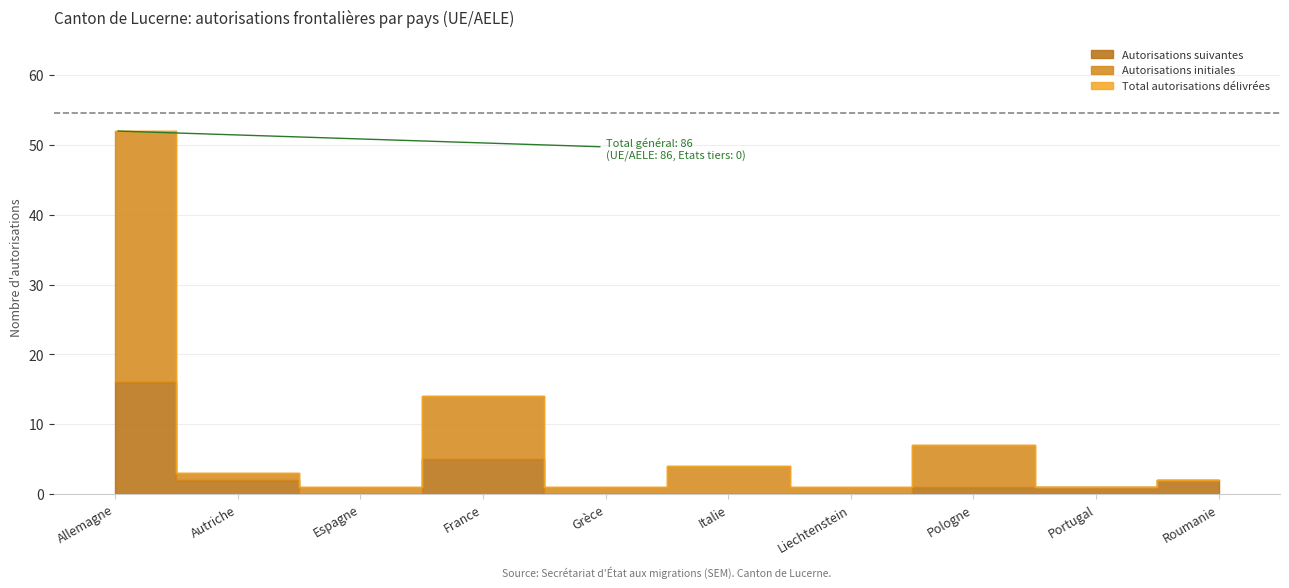

Reading left to right, transcribe all the data shown in this chart.

Total autorisations délivrées: 52	3	1	14	1	4	1	7	1	2
Autorisations initiales: 36	1	1	9	1	4	1	6	0	0
Autorisations suivantes: 16	2	0	5	0	0	0	1	1	2